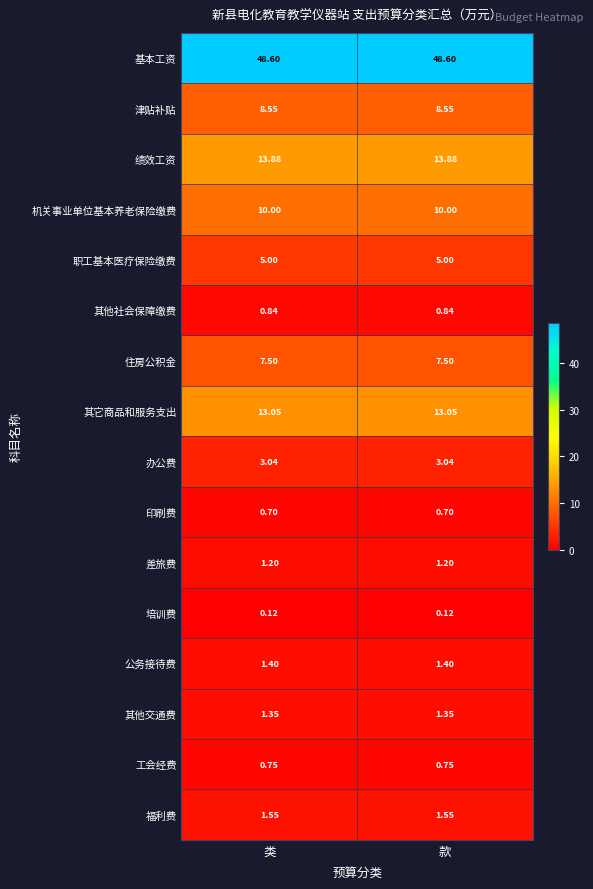

Which series has the largest total across all categories?

基本工资